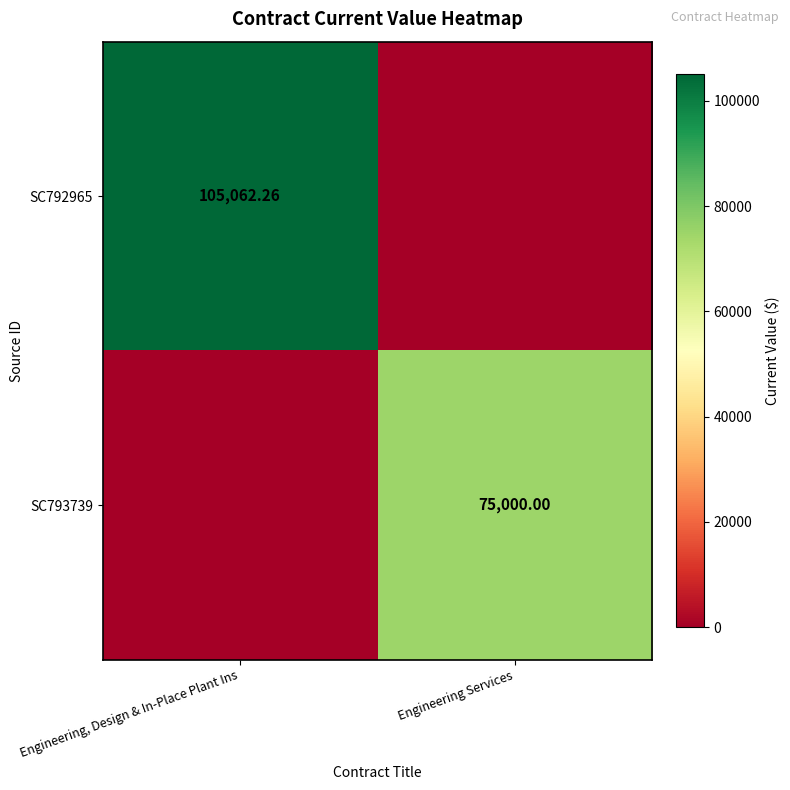

The SC793739 series shows 103136.9 at Engineering Services. True or false?

False